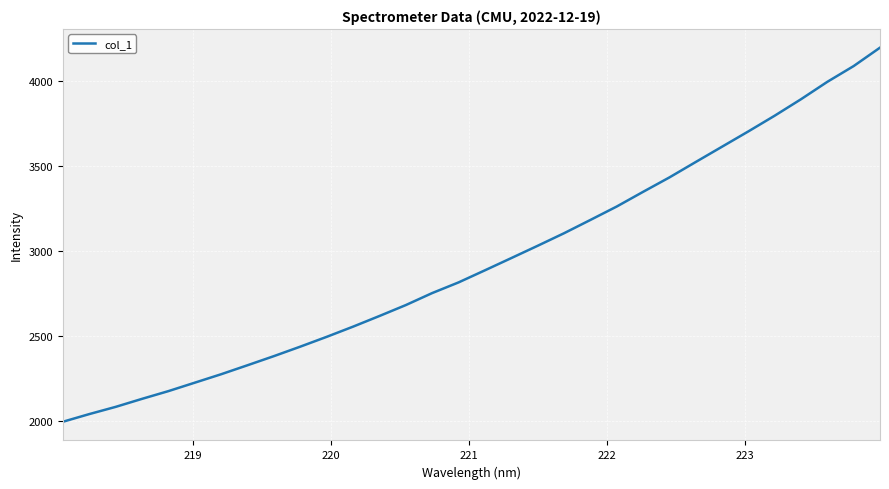

What is the maximum value shown in the chart?

4199.1